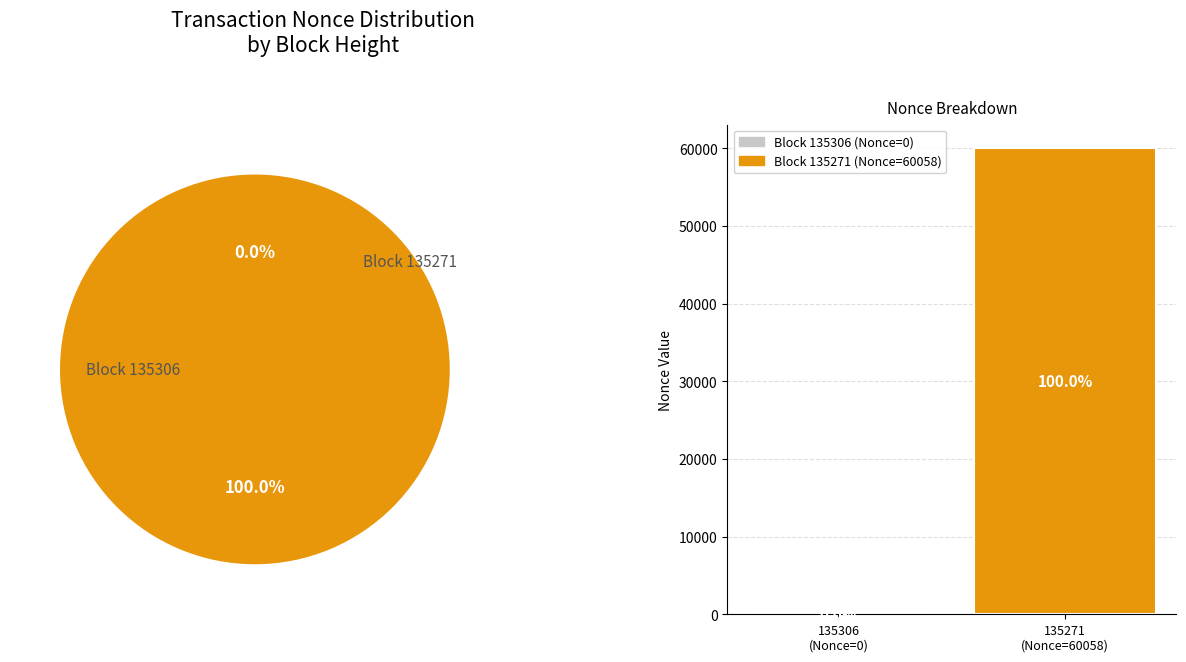

To the nearest percent, what portion does 135271 represent?

100%